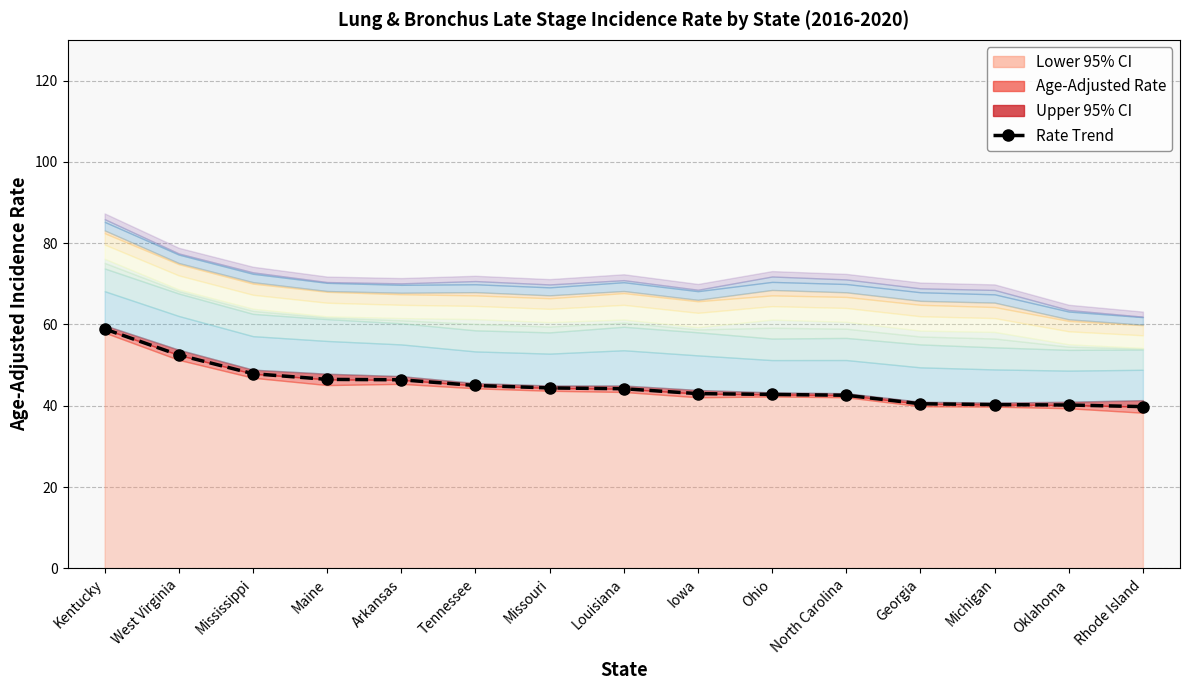

Reading left to right, extract all data points from this chart.

Kentucky=58.9	West Virginia=52.5	Mississippi=47.9	Maine=46.5	Arkansas=46.4	Tennessee=45.0	Missouri=44.4	Louisiana=44.2	Iowa=43.0	Ohio=42.8	North Carolina=42.6	Georgia=40.5	Michigan=40.3	Oklahoma=40.2	Rhode Island=39.8